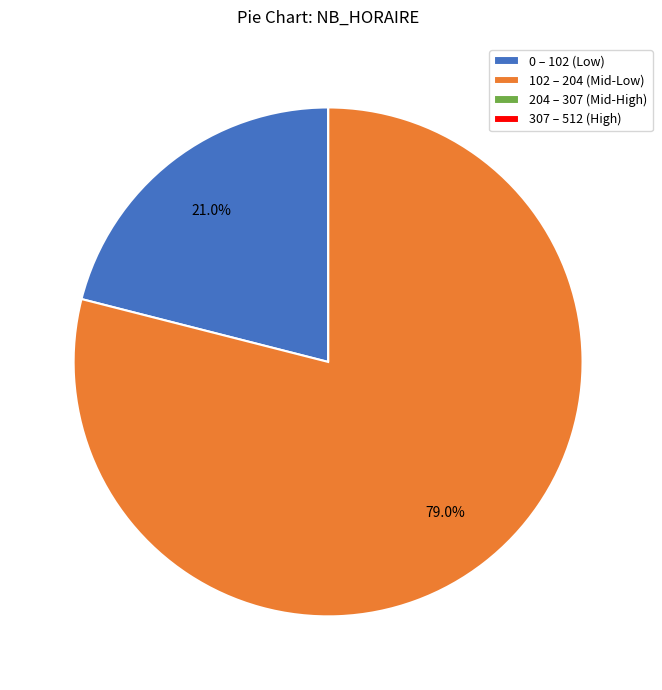

Is there any slice that represents more than half of the pie?

Yes